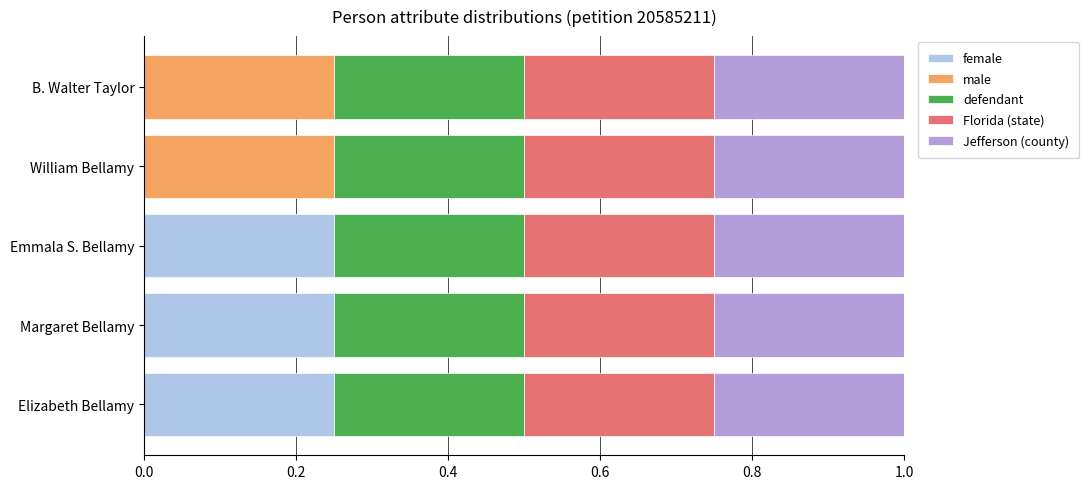

What is the total value across all series at William Bellamy?

1.0